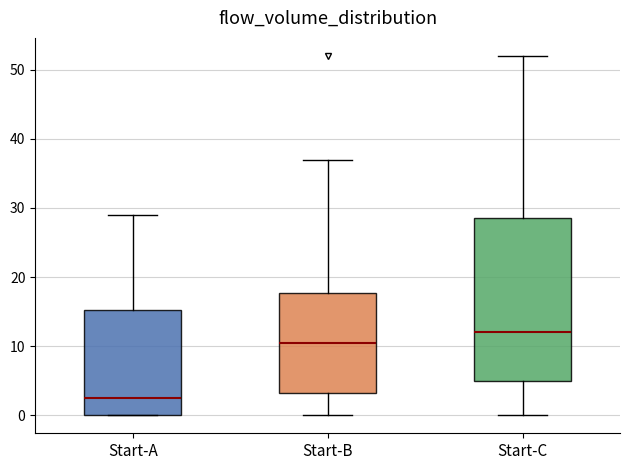

Reading left to right, transcribe this box plot: for each box, give where its median line is, the range the box spans, and where its two whiskers end, as read against the y-axis. The values are not printed on the chart, so give them approximately, as read against the axis.

Start-A: median 3, box 0 to 15, whiskers 0 to 29
Start-B: median 11, box 3 to 18, whiskers 0 to 37
Start-C: median 12, box 5 to 29, whiskers 0 to 52